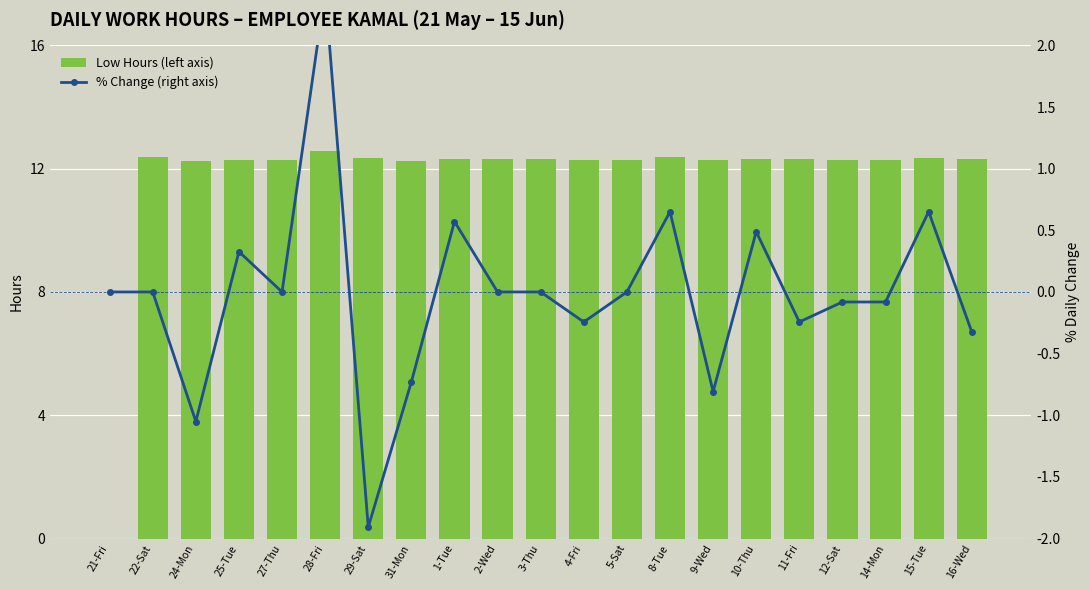

How many values in the Low Hours (left axis) series are below 12?

1